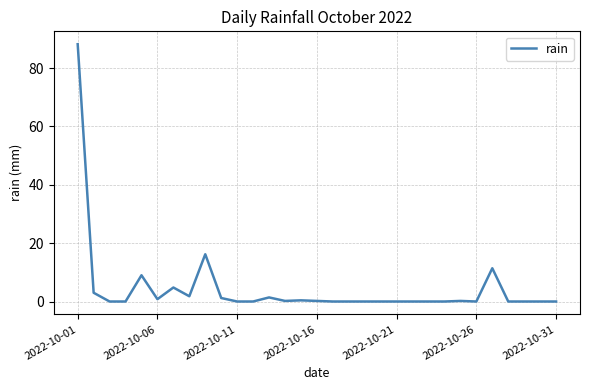

What is the difference between the maximum and minimum values?

88.2